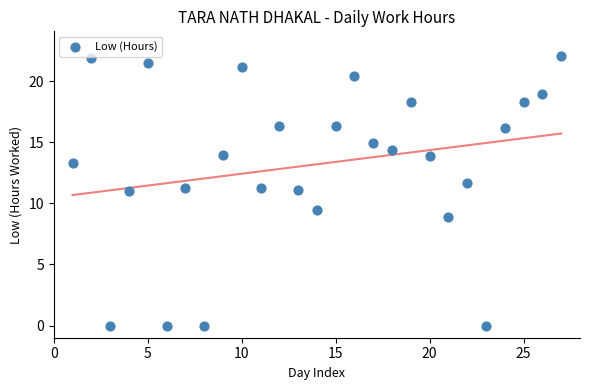

What is the range of Y values (max minus min)?

22.1